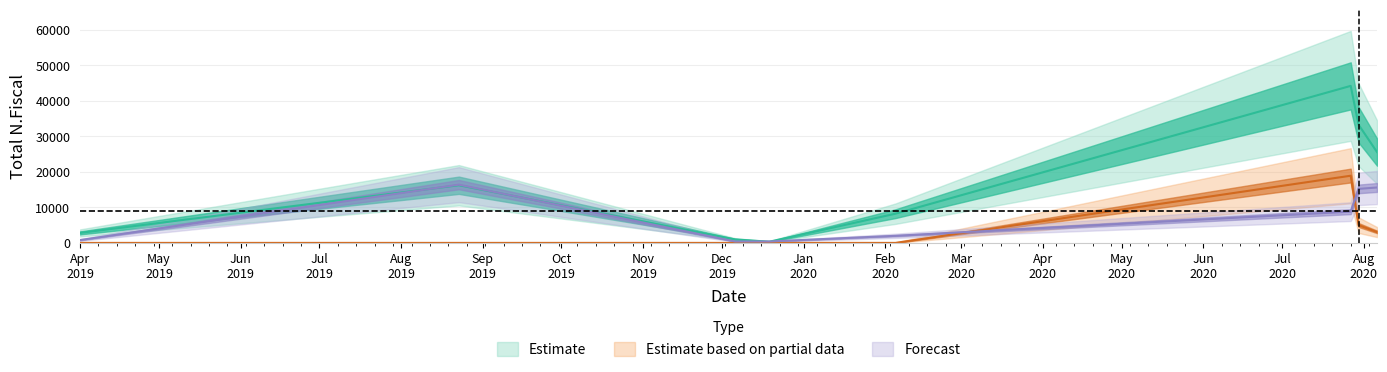

Where is Total N.Fiscal nearest to the value 22264?

2020-08-06